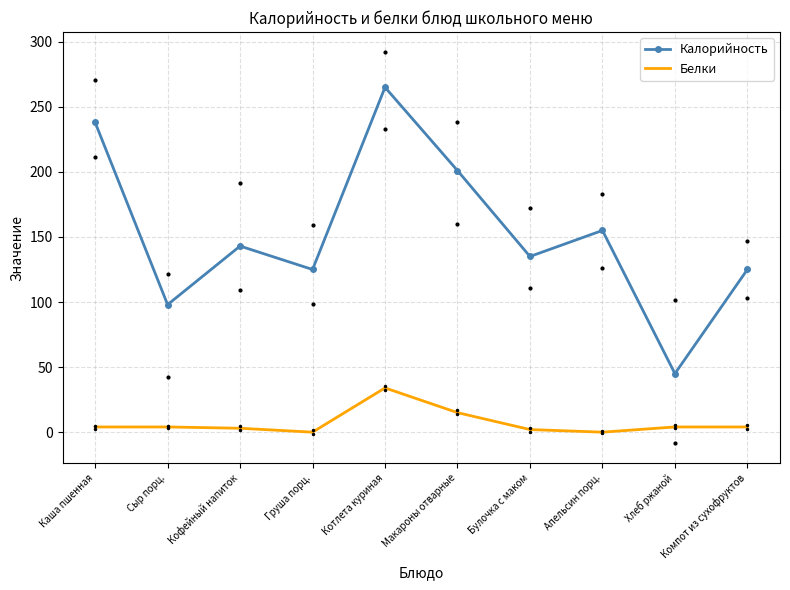

Is this an area chart (filled region under the line)?

No